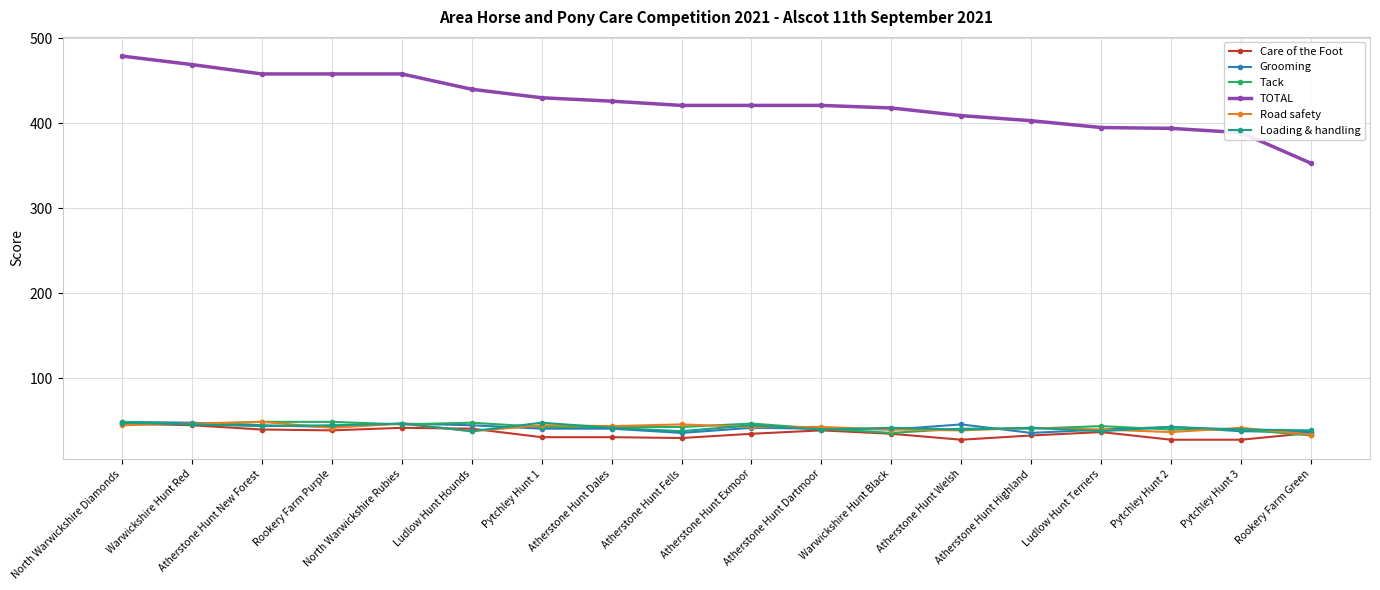

True or false: Loading & handling and TOTAL intersect in this chart.

False